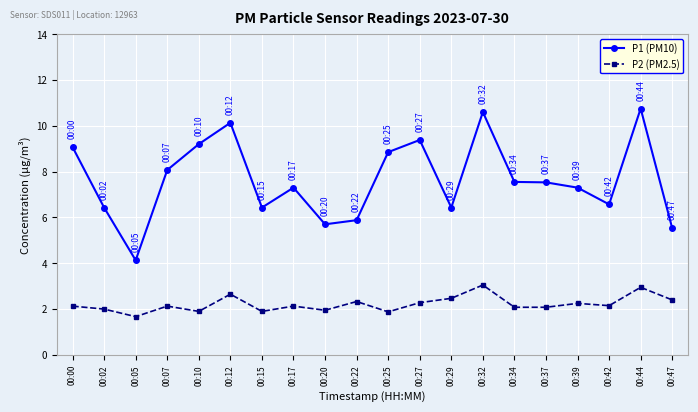

Is it true that P1 (PM10) equals 6.4 at 00:02?

True